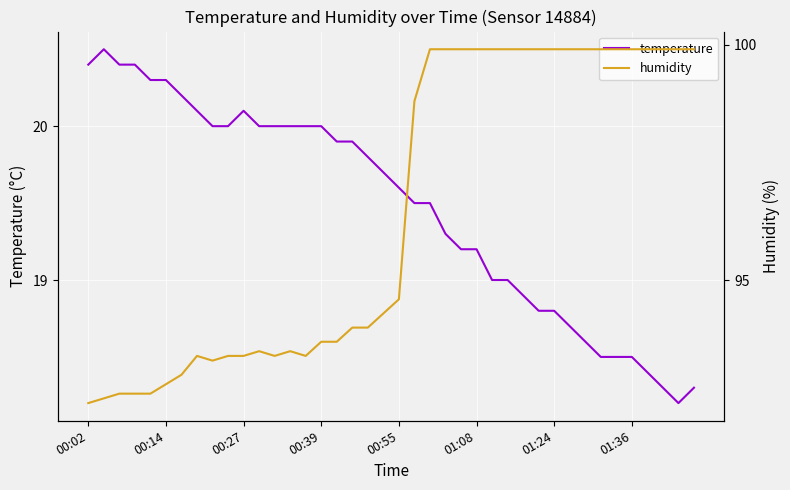

At how many categories does at least one series exceed 64?

40